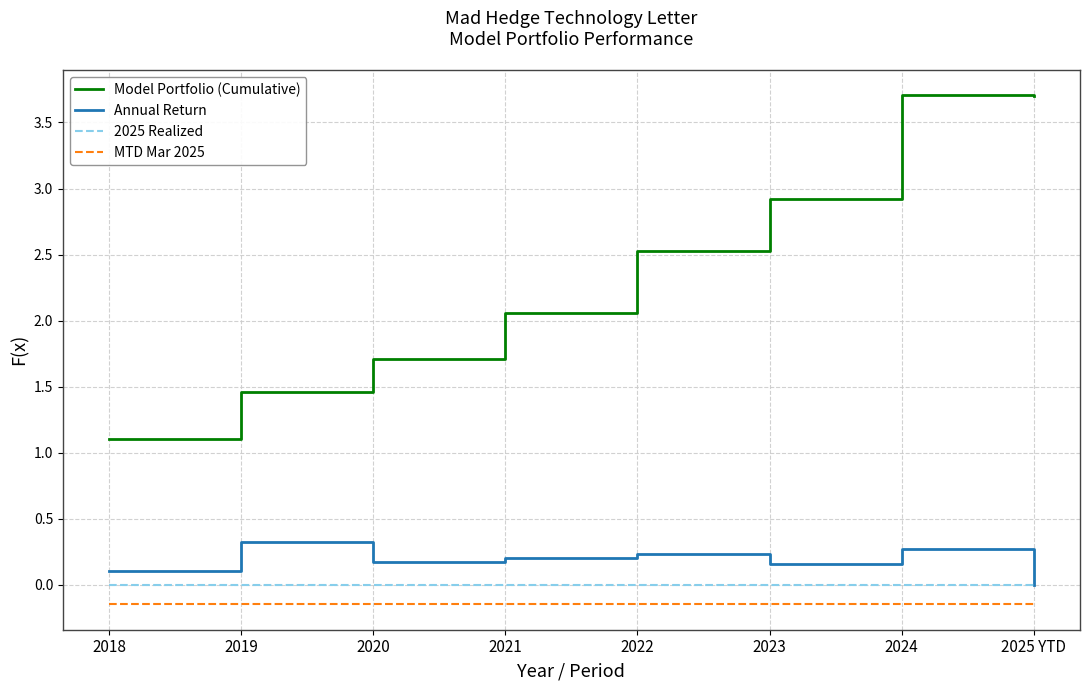

True or false: 2025 Realized and Model Portfolio (Cumulative) cross at least once.

False